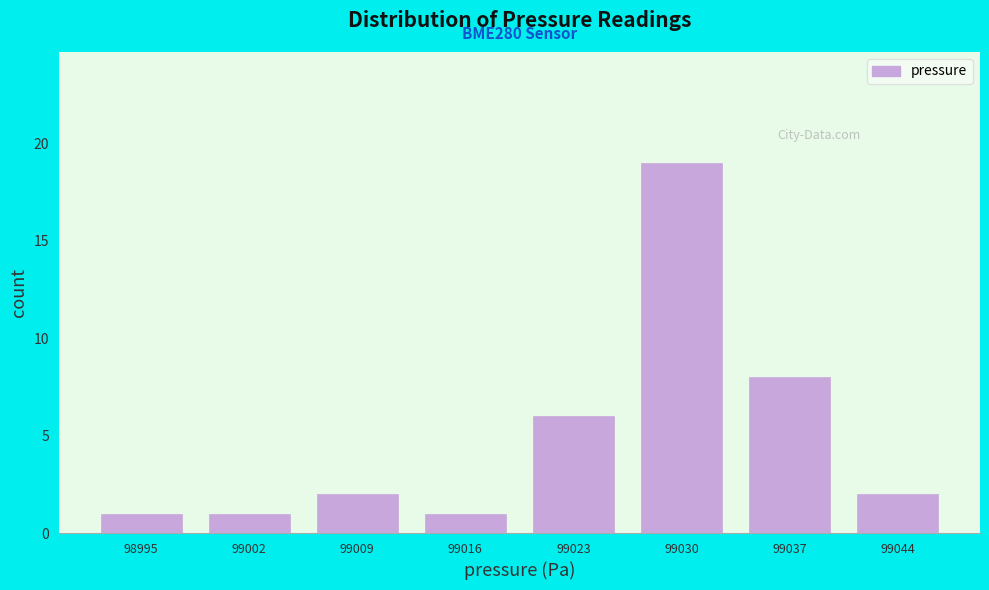

Which range on the x-axis has the tallest bar?

99027 to 99034